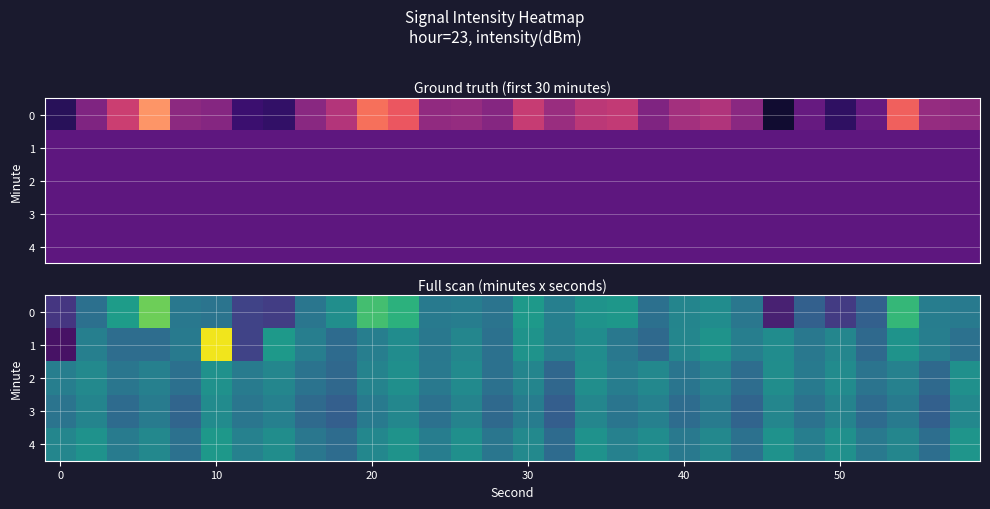

Count the number of data series in this chart.

5